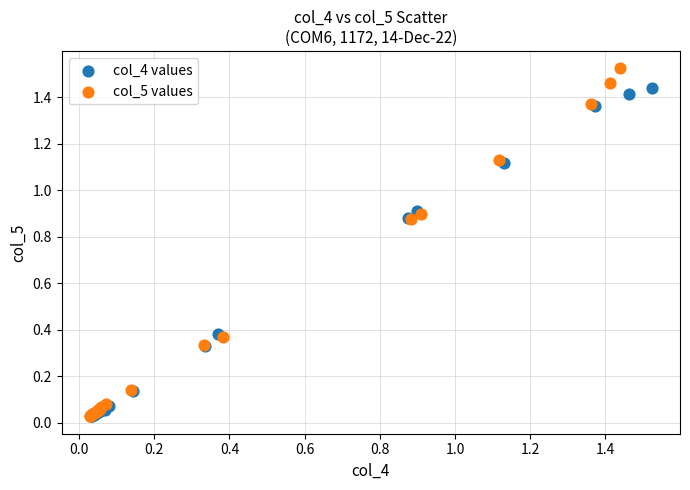

Which series has the widest spread of Y values?

col_5 values